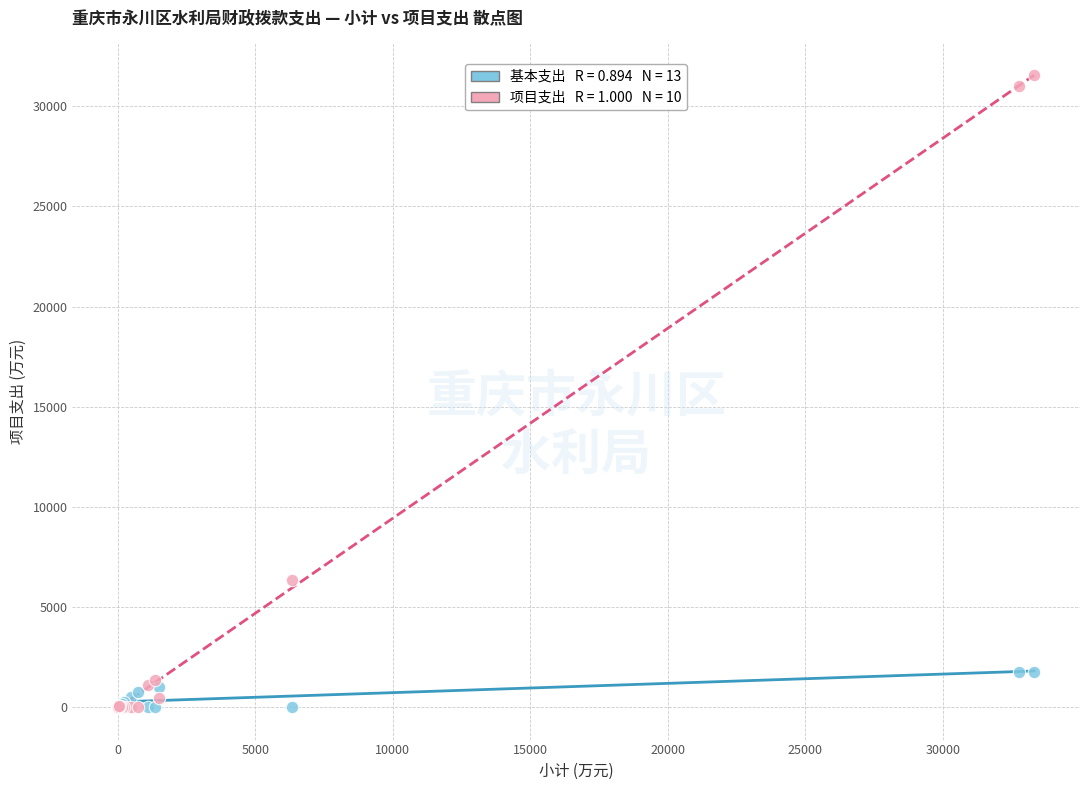

Across all series, what Y value is closest to 15773?

6353.5